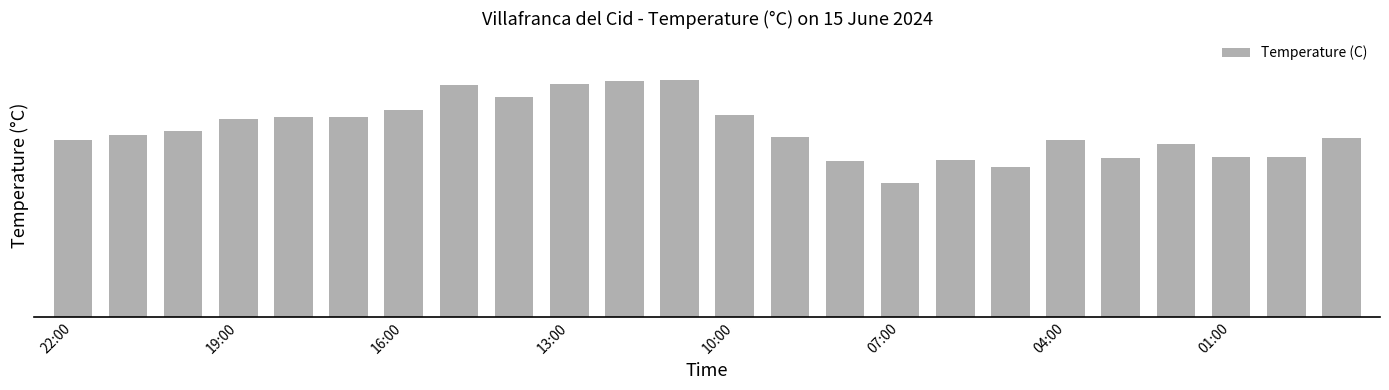

What is the average value?

17.2